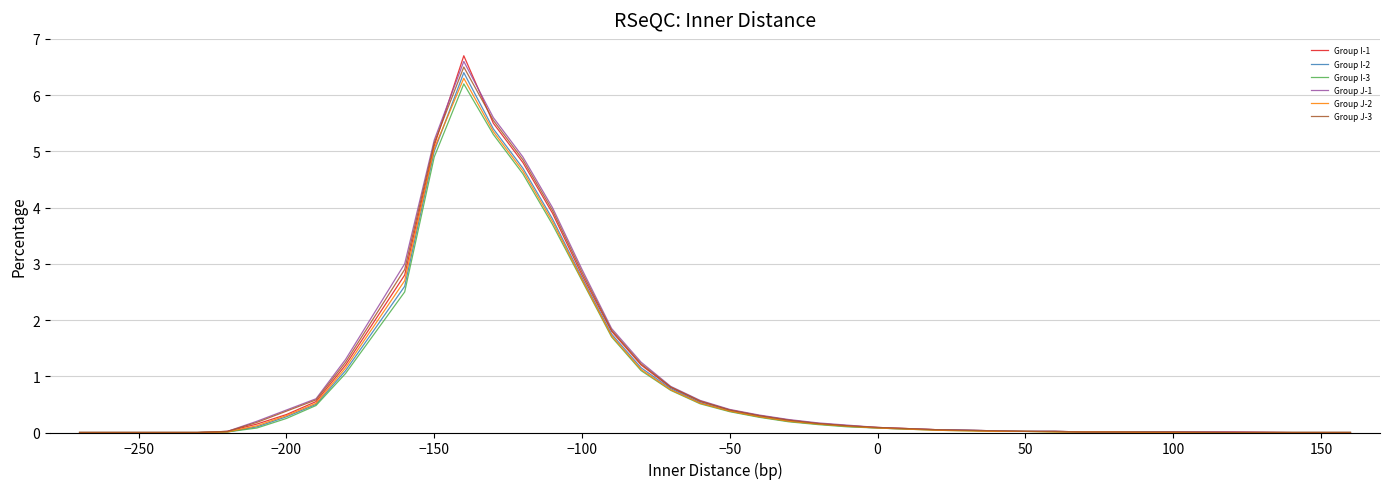

Which series has the widest spread of values?

Group I-1